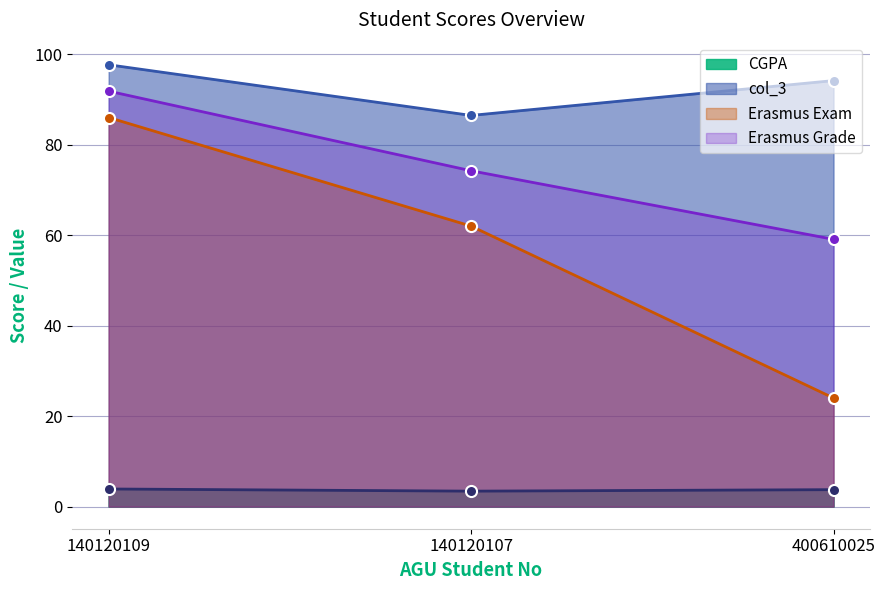

At which label does Erasmus Grade first exceed 74?

140120109